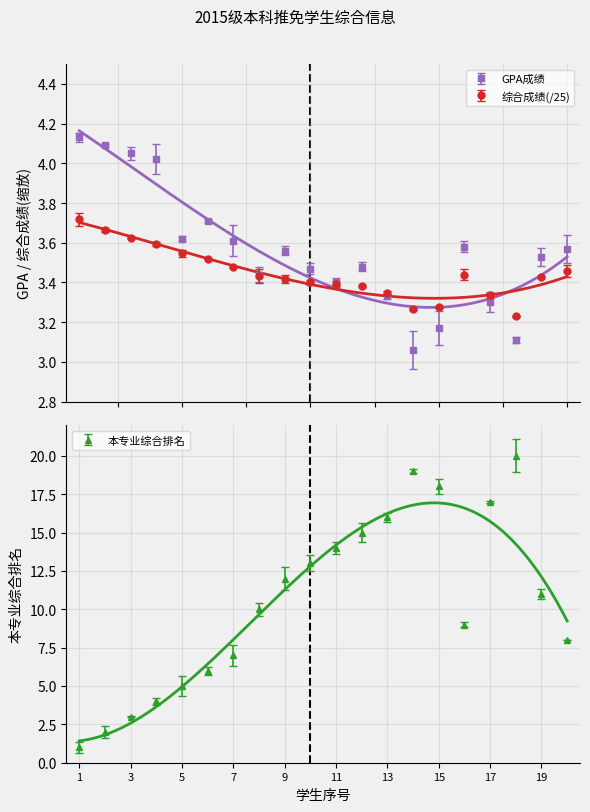

Which has a higher value, 14 or 13?

13